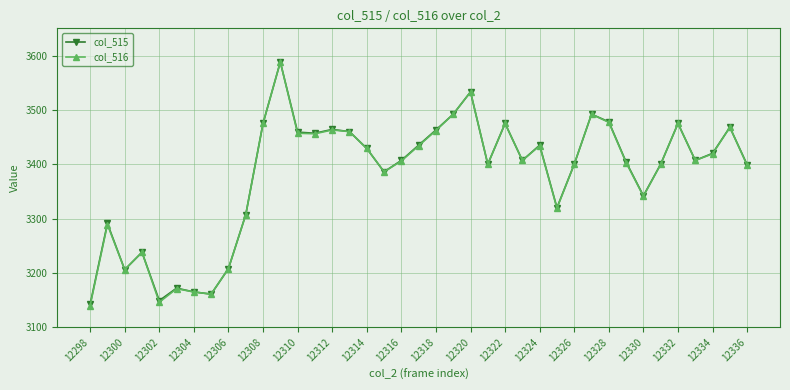

What is the value of the col_515 point at the 11th from the left?

3475